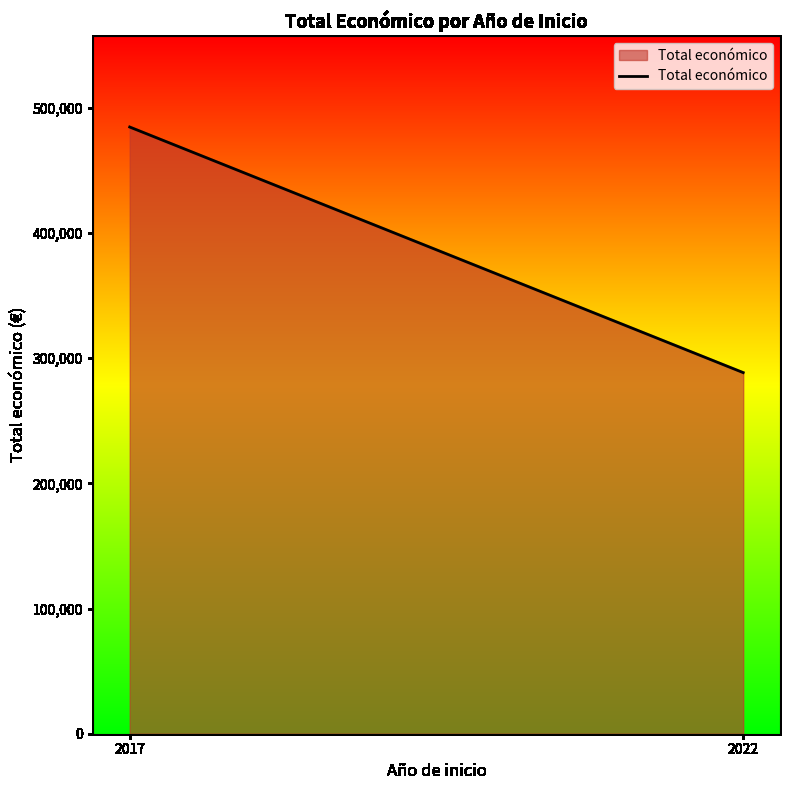

Does the chart display data point markers on the line(s)?

No